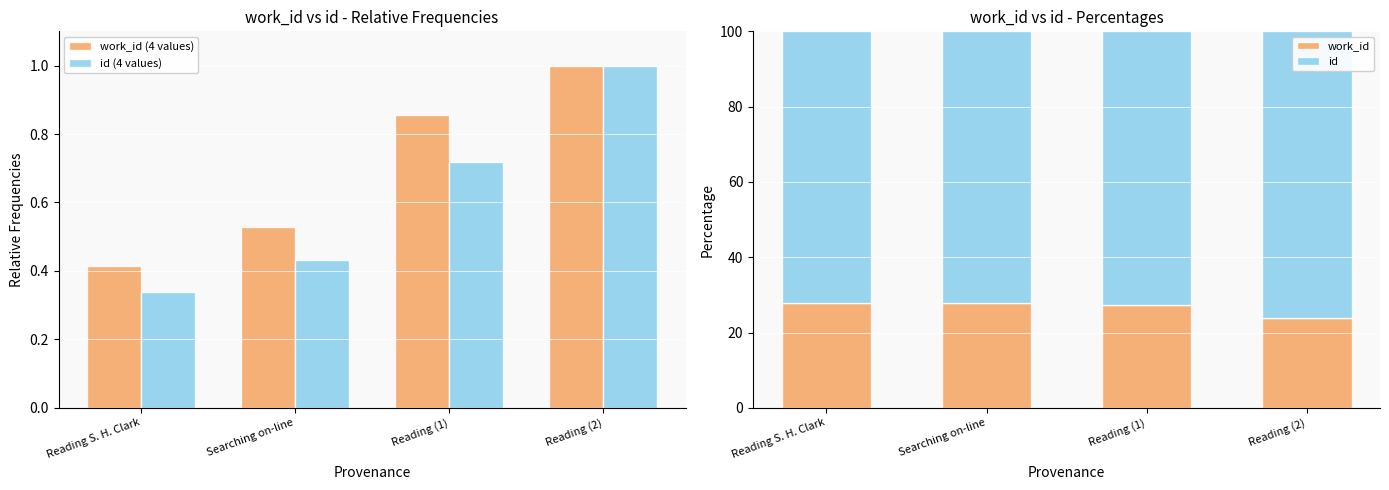

Between Searching on-line and Reading (2), which is larger?

Reading (2)